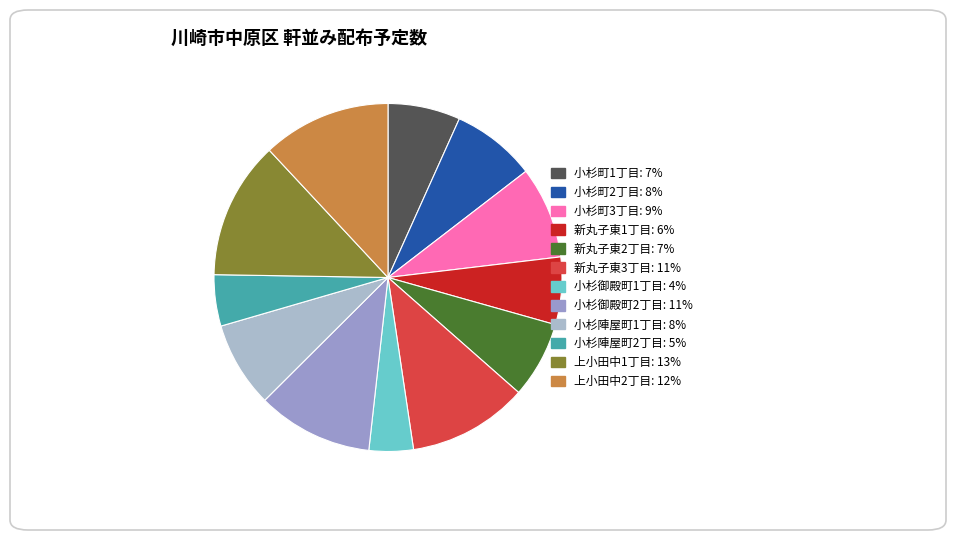

To the nearest percent, what percentage of the pie is 小杉町1丁目?

7%